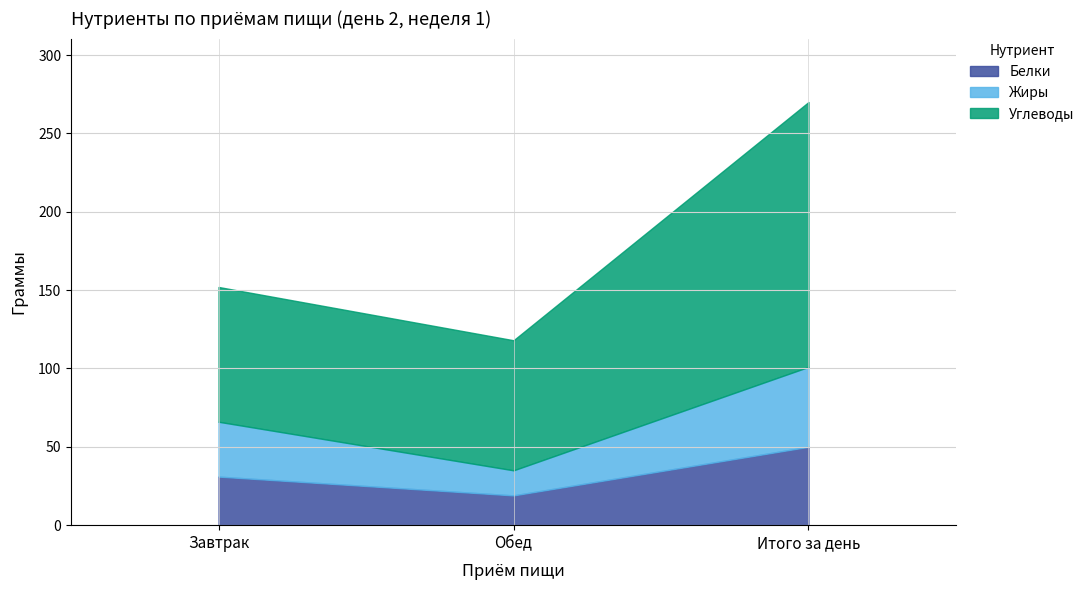

Reading right to left, what are all the values shown in this chart?

Белки: Итого за день=50	Обед=19	Завтрак=31
Жиры: Итого за день=51	Обед=16	Завтрак=35
Углеводы: Итого за день=169	Обед=83	Завтрак=86